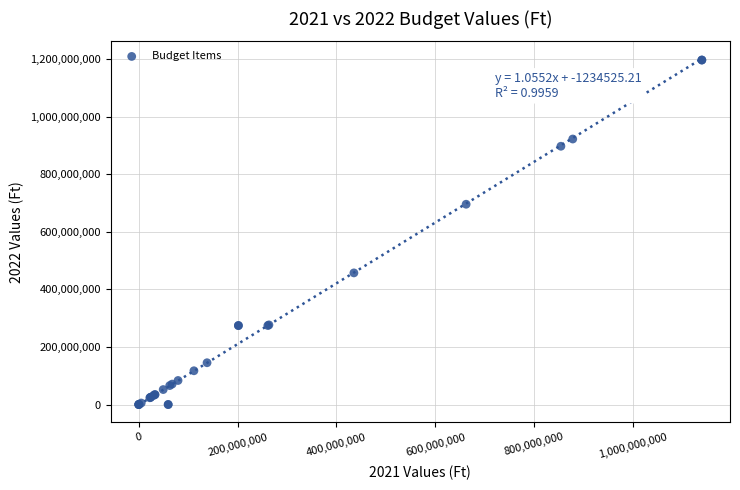

What Y value in the scatter plot is closest to 598083211?

695448140